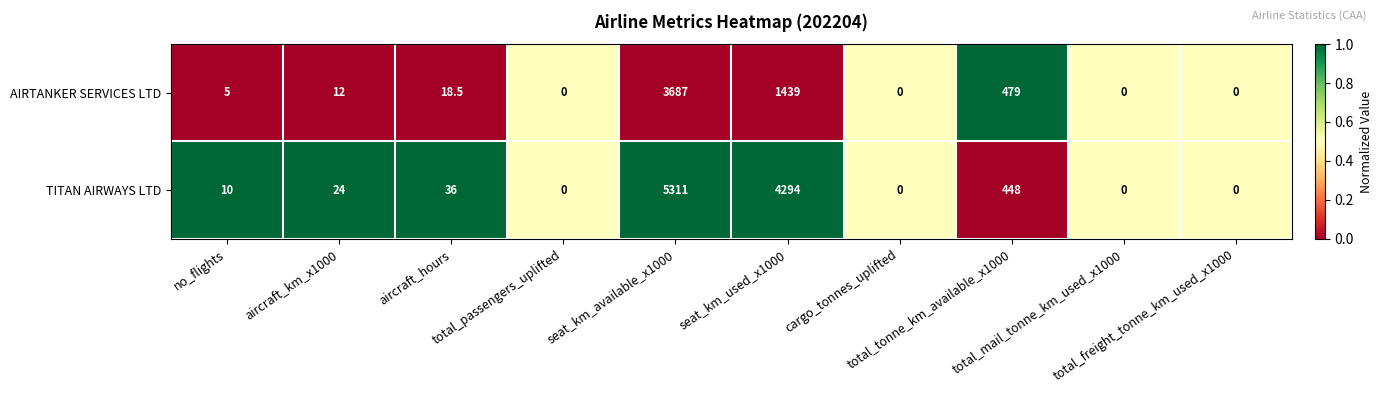

What is the highest value of the AIRTANKER SERVICES LTD series?

3687.0